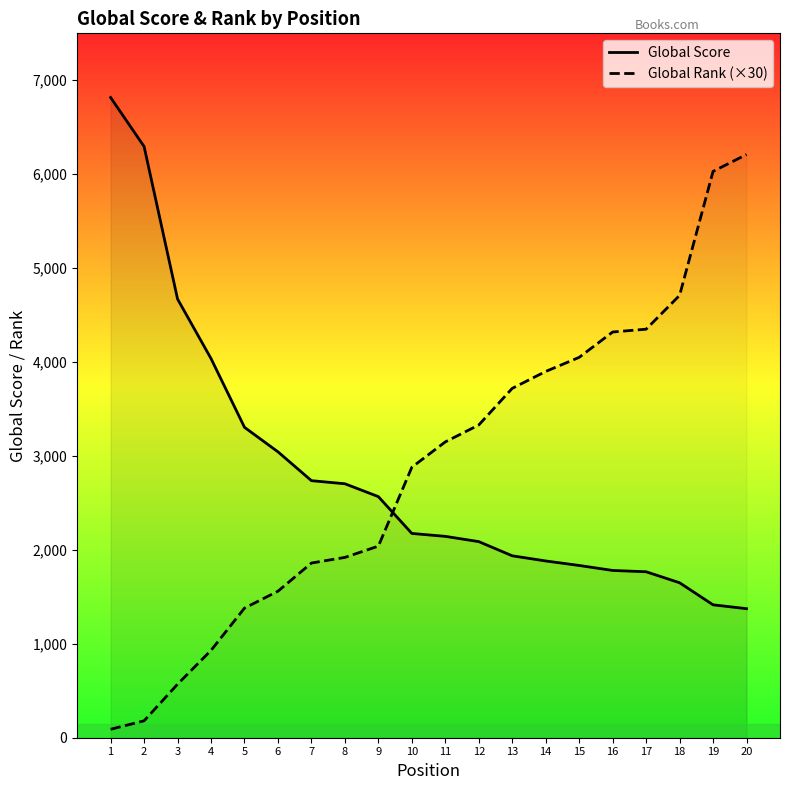

Which series changed the most between 10 and 19?

Global Rank (×30)